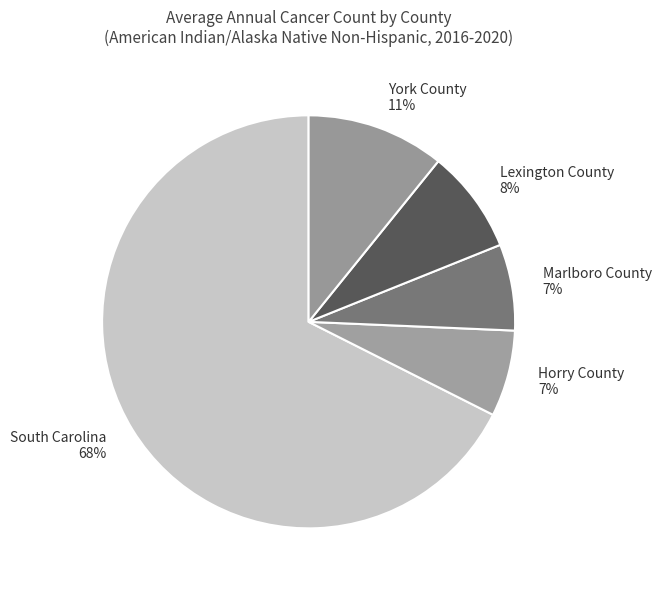

Is the sum of Horry County and Lexington County greater than half?

No